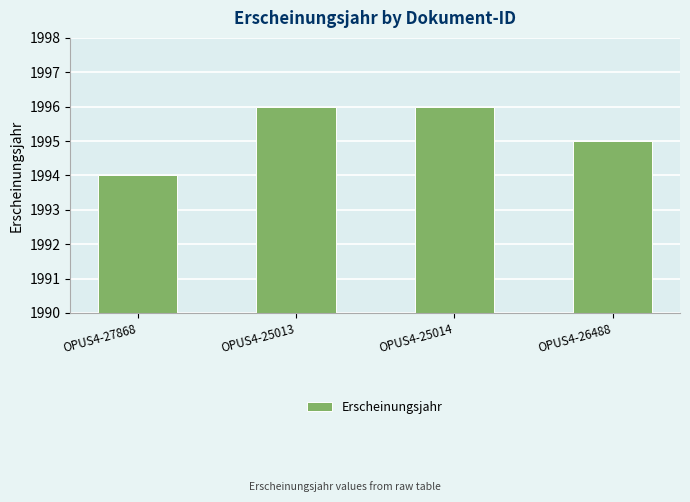

The value at OPUS4-25014 is 779. True or false?

False